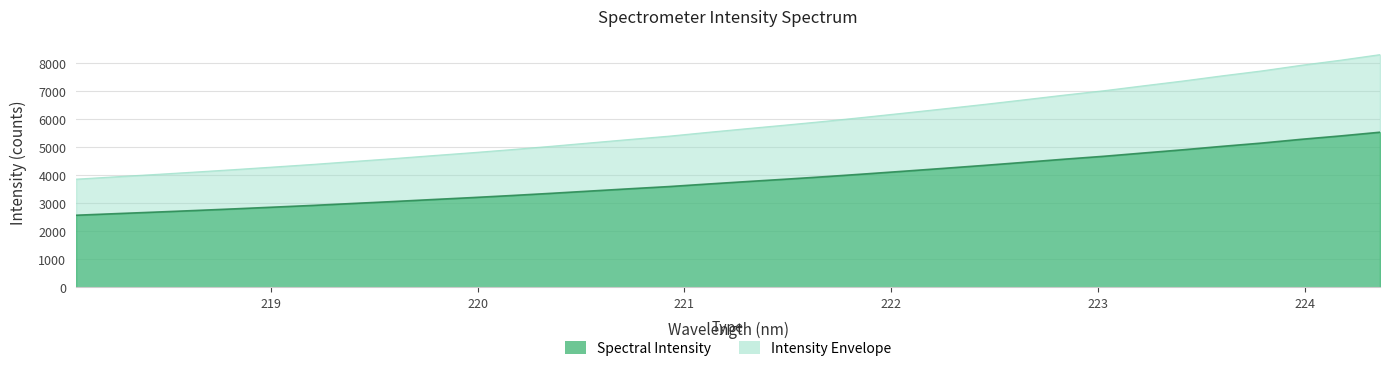

Does the chart have visible grid lines?

Yes